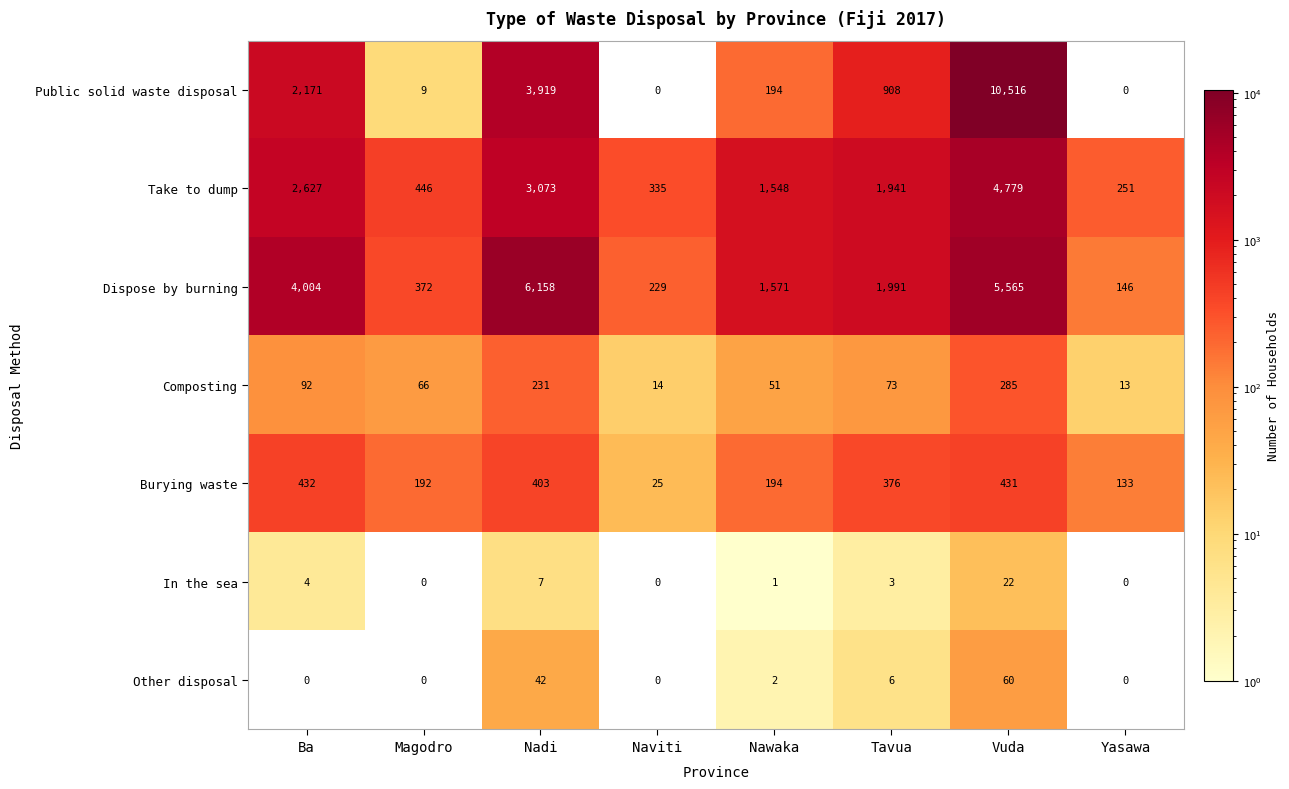

What is the sum of all Take to dump values?

15000